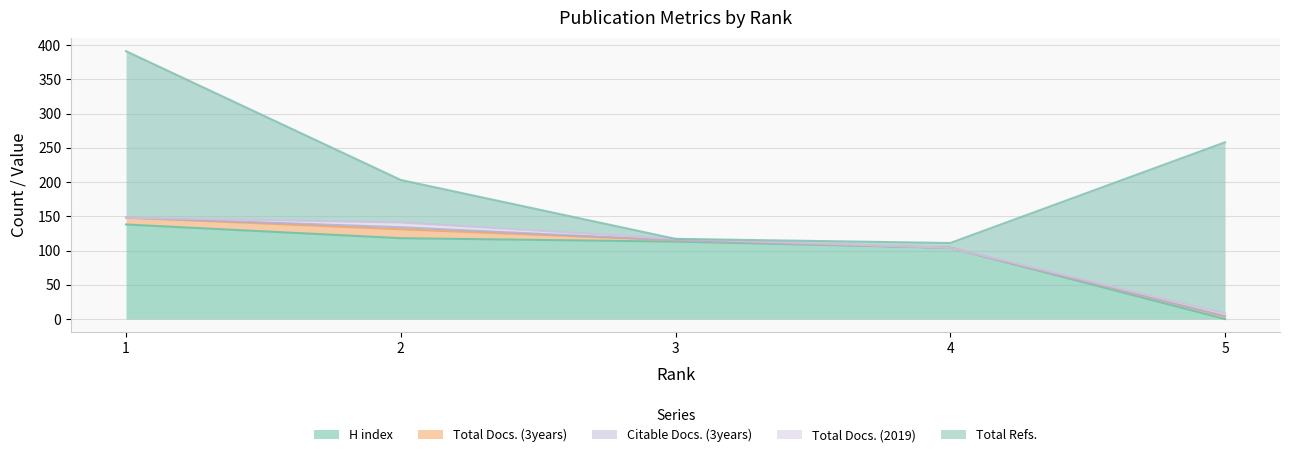

What is the sum of all Citable Docs. (3years) values?

3